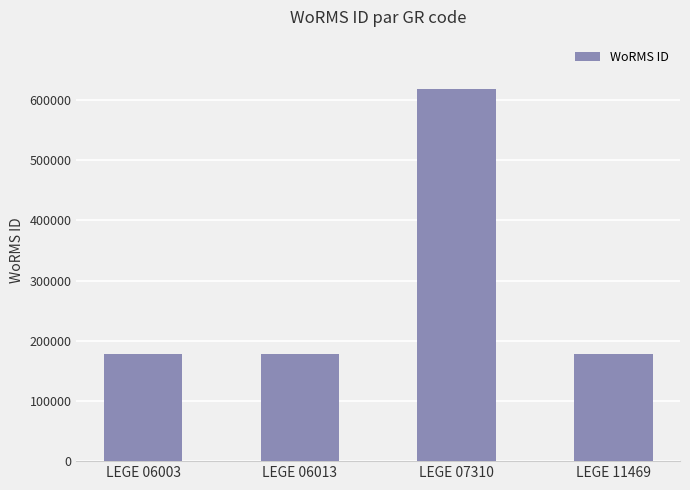

How many values are between 177595 and 618741?

4